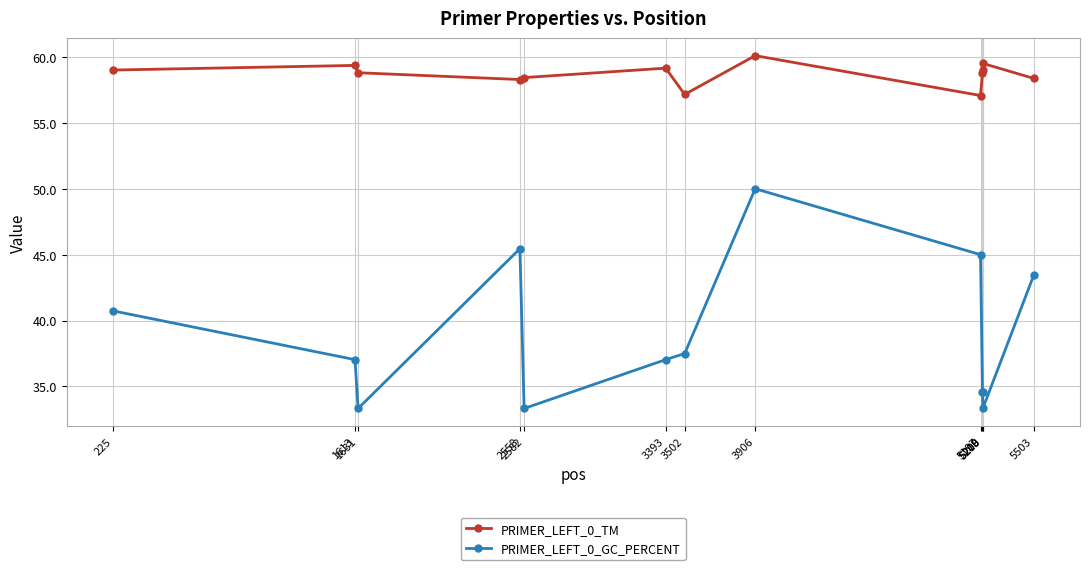

At which category does PRIMER_LEFT_0_GC_PERCENT reach its first local valley?

1631